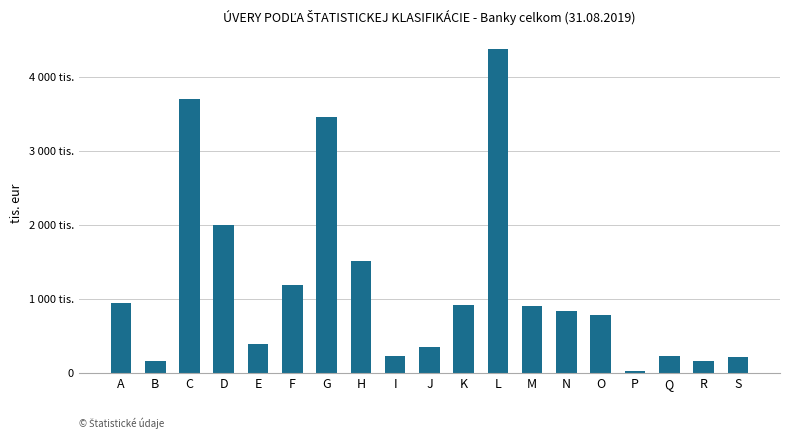

List the labels in order of value, smallest first.

P, R, B, S, Q, I, J, E, O, N, M, K, A, F, H, D, G, C, L